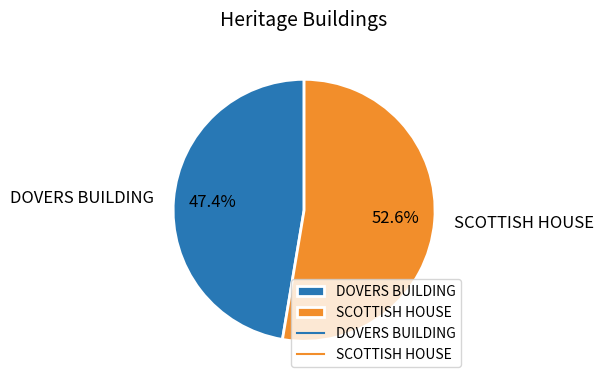

To the nearest percent, what is the difference between the largest and smallest slice percentages?

5%